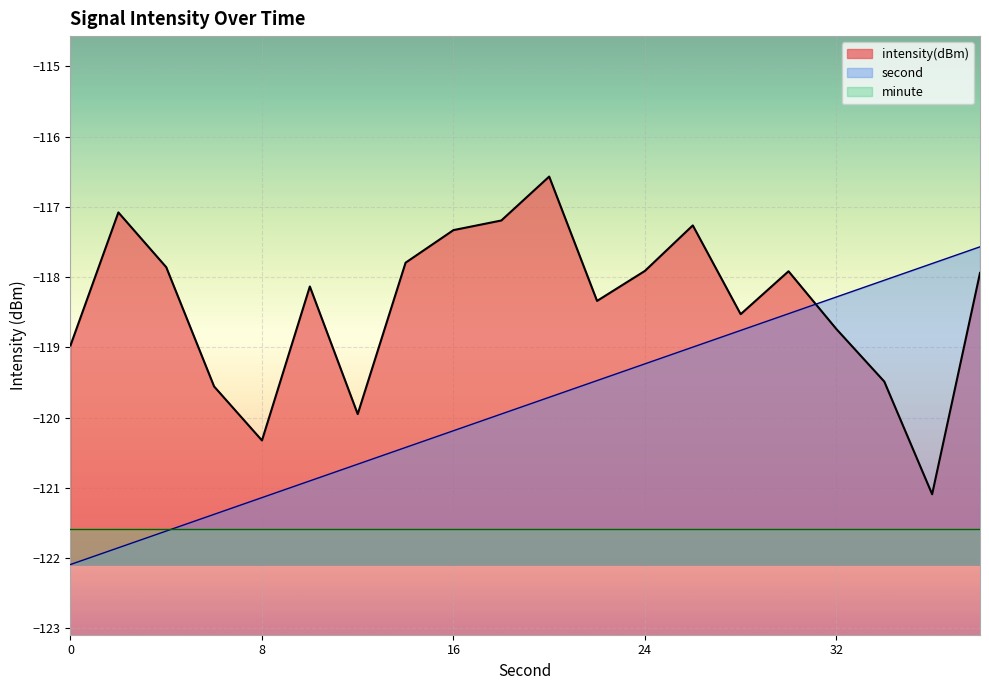

What is the difference between the highest and lowest values at 12?

0.7